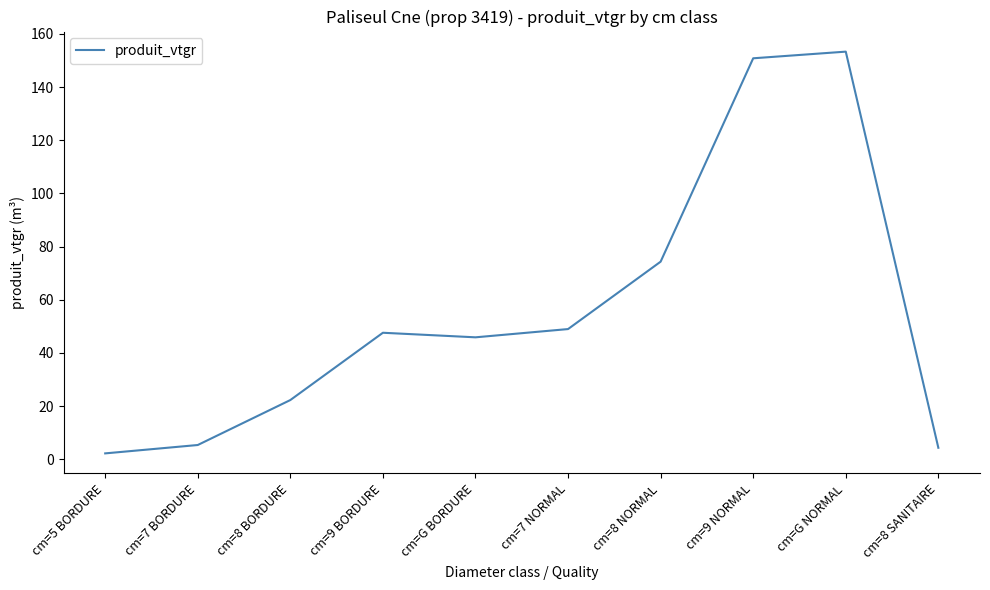

What is the difference between the second highest and second lowest values?

146.4